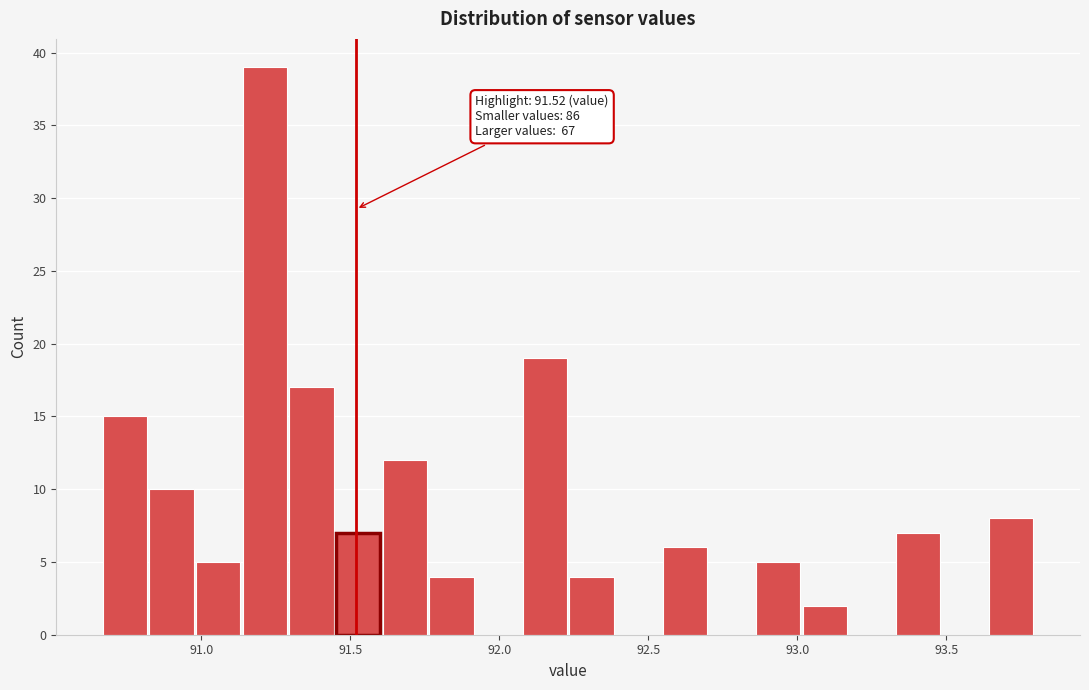

Read against the x-axis, roughly where is the centre of the tallest bar?

91.20